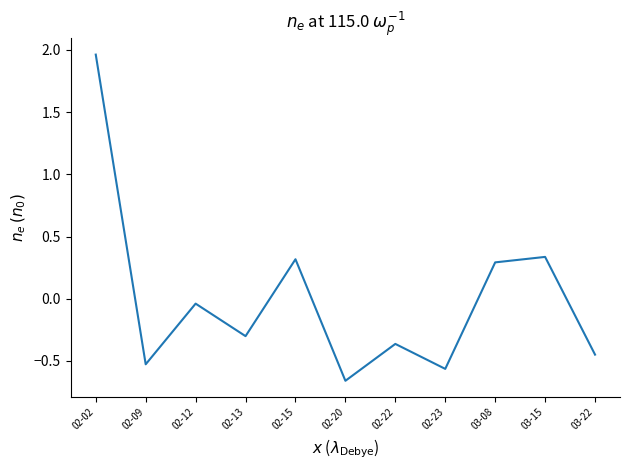

What is the difference between the values at 02-22 and 03-08?

0.7